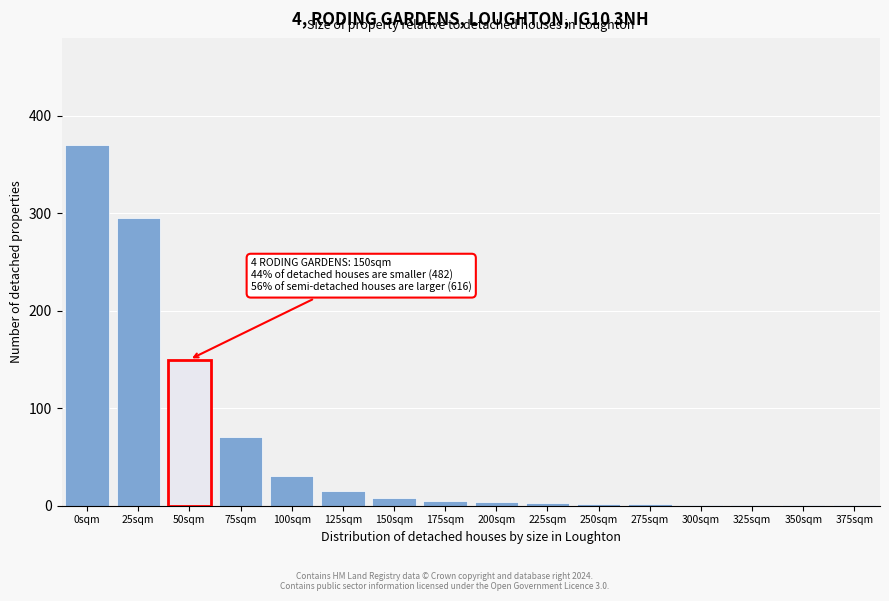

Which category has the highest value across all series?

0sqm